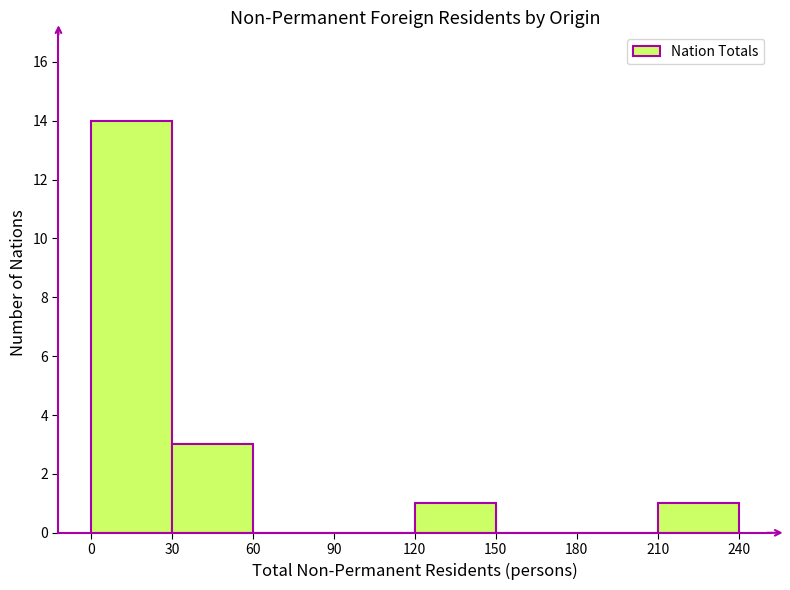

What is the height of the bar covering 0 to 30 on the x-axis? The values are not printed on the chart, so give them approximately, as read against the axis.

14